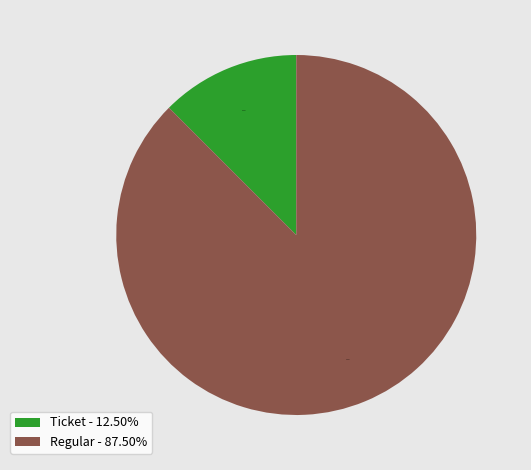

Rank the categories by value from lowest to highest.

Ticket - 12.50%, Regular - 87.50%